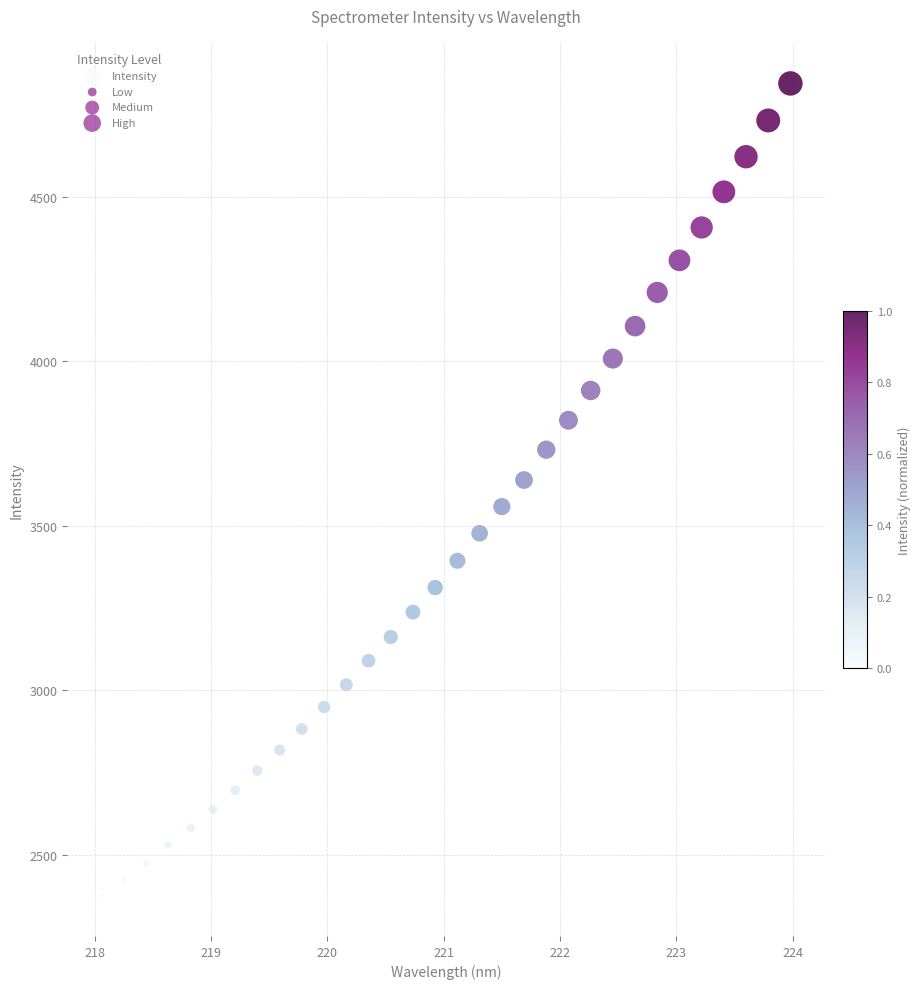

What is the range of X values (max minus min)?

5.9